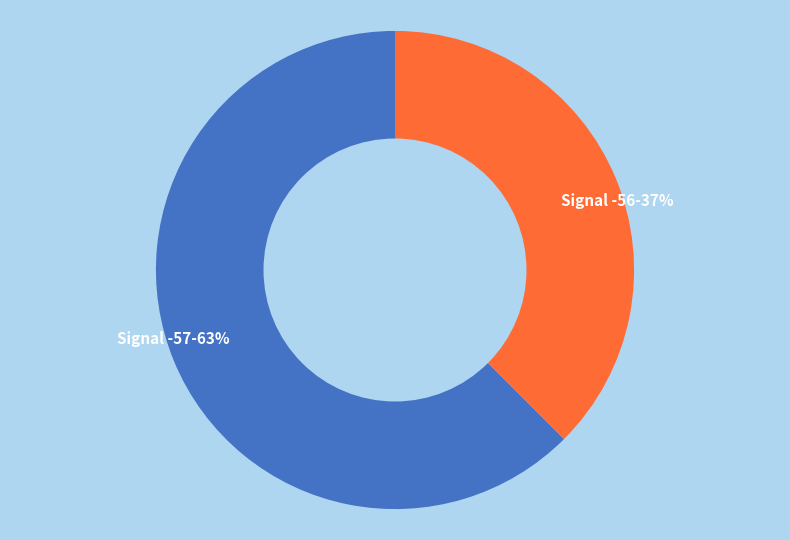

Do Signal -57-63% and Signal -56-37% together represent more than half of the pie?

Yes